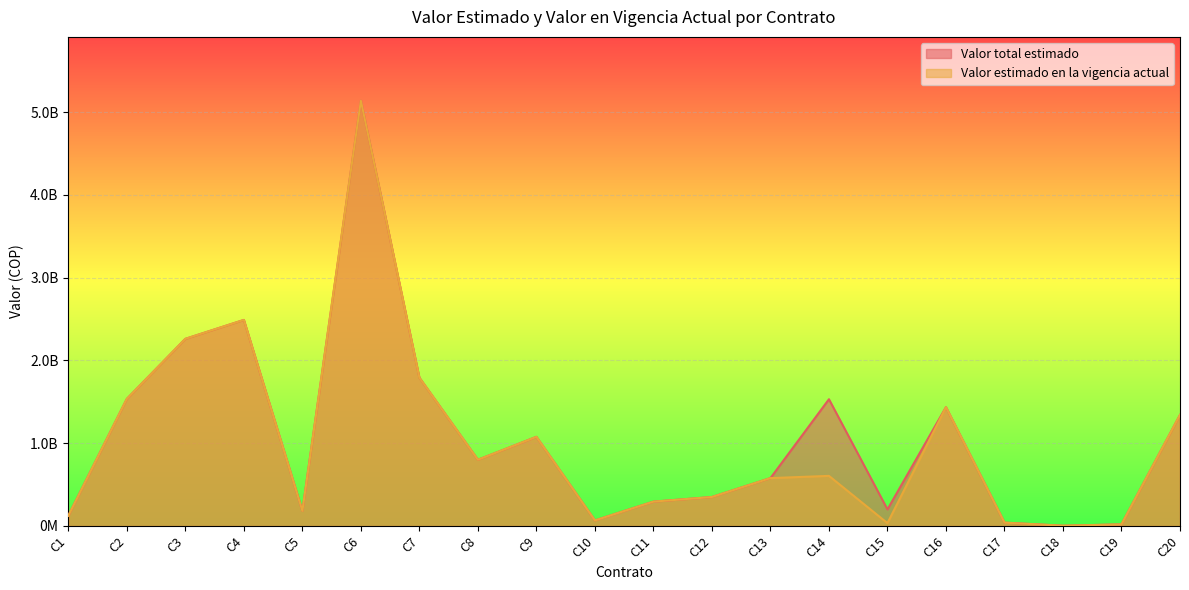

How many data points does each series have?

20